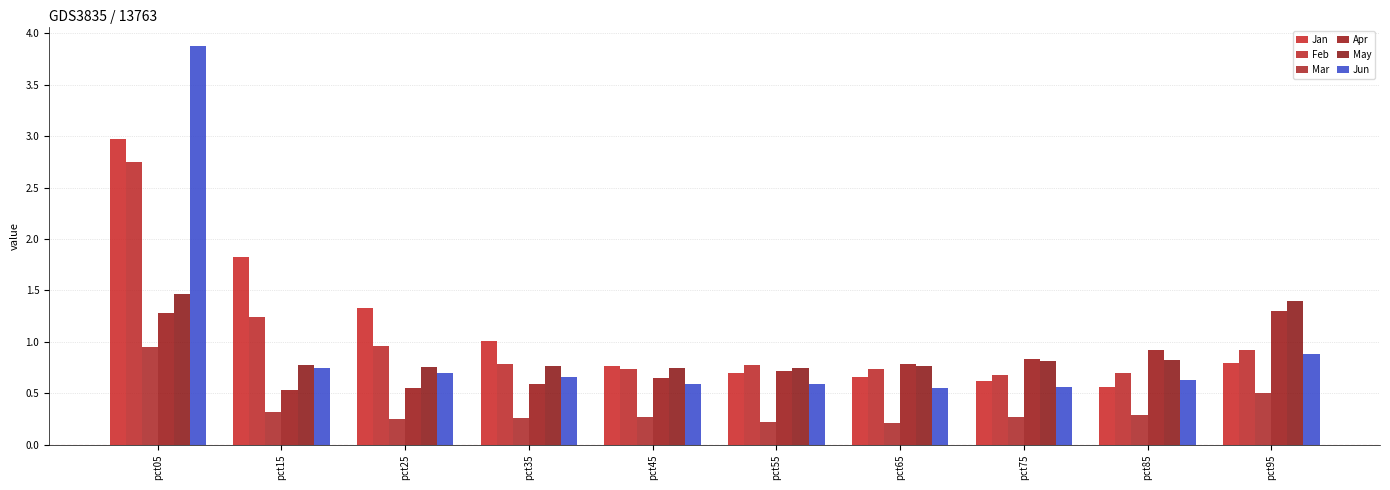

Are the bars grouped side by side (vs. stacked)?

Yes